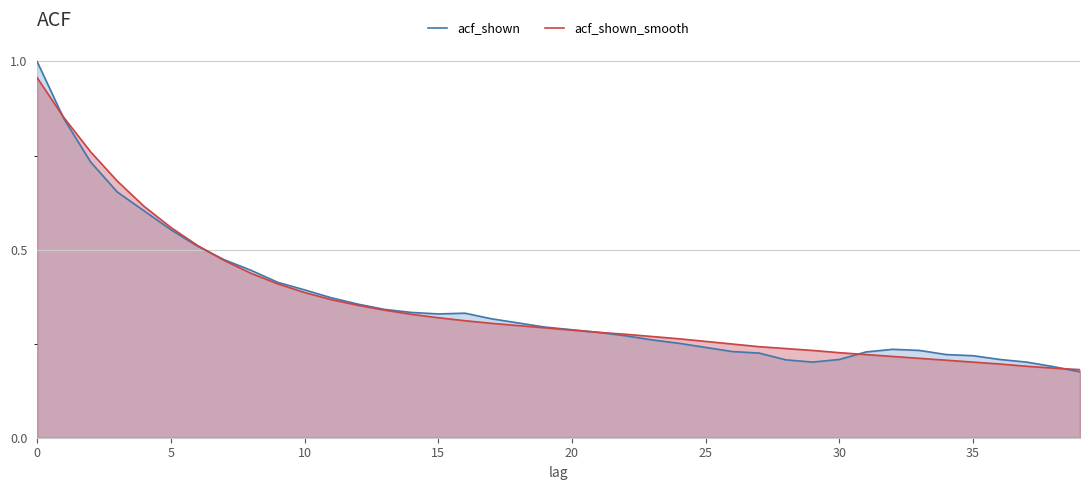

Which series has the widest spread of values?

acf_shown